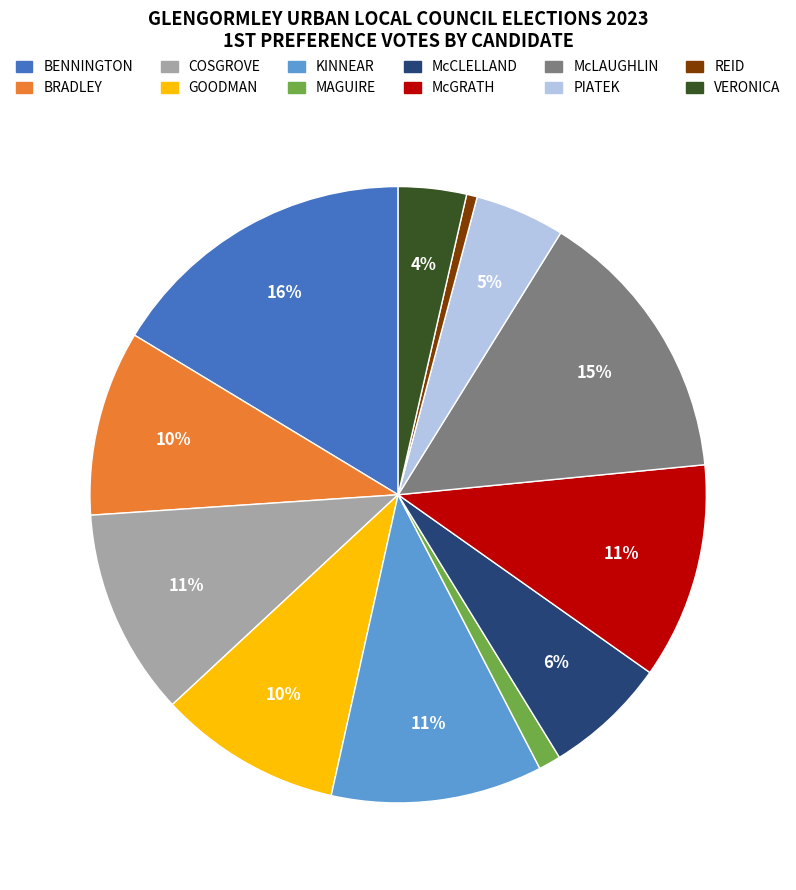

Does any single category account for the majority?

No